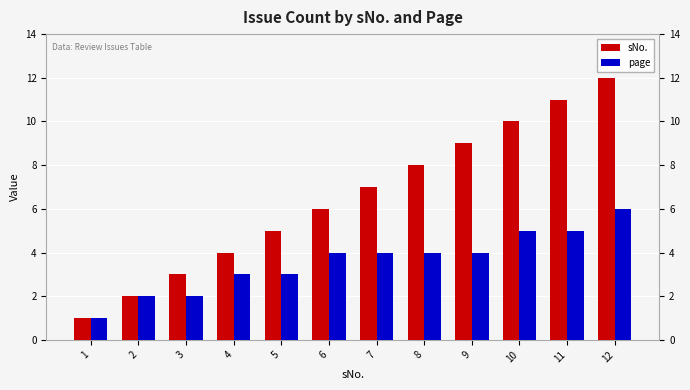

What is the sum of the sNo. values at 3 and 12?

15